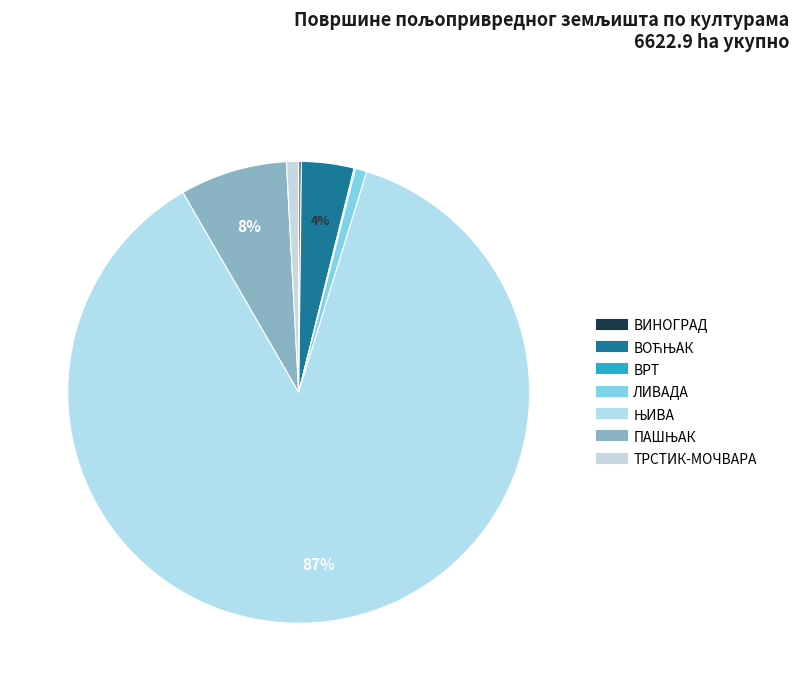

Rank the categories by value from highest to lowest.

ЊИВА, ПАШЊАК, ВОЋЊАК, ТРСТИК-МОЧВАРА, ЛИВАДА, ВИНОГРАД, ВРТ